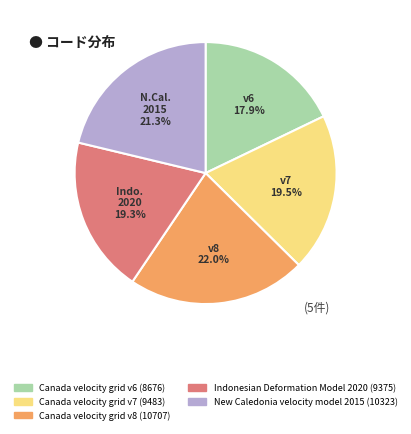

To the nearest percent, what is the average slice percentage?

20%